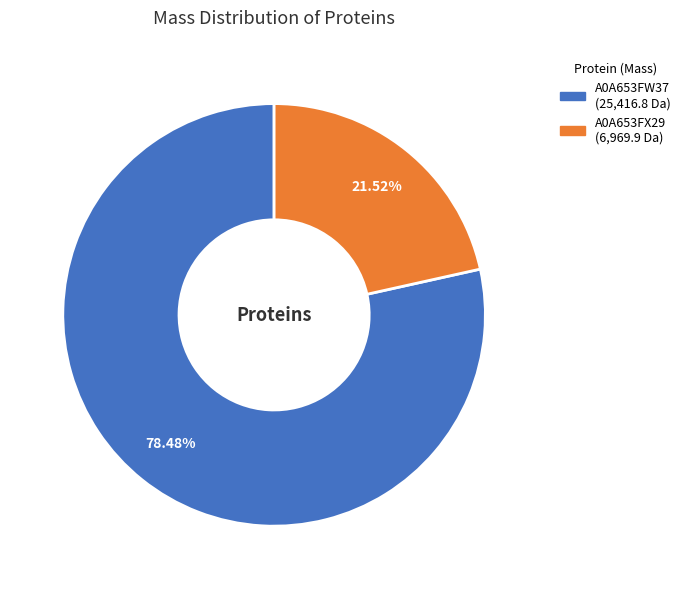

Is A0A653FW37 the majority of the pie?

Yes